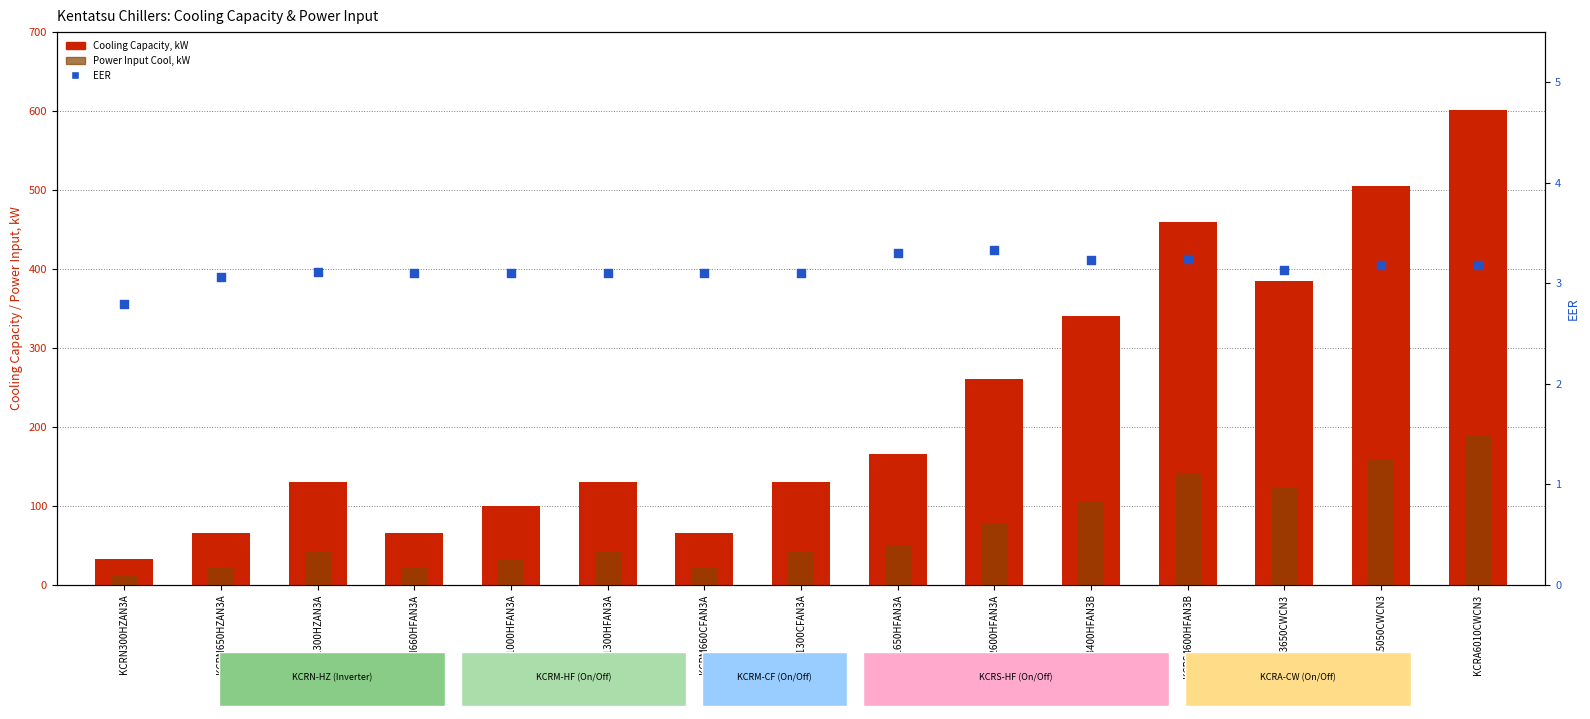

Which series reaches the minimum Y coordinate?

EER